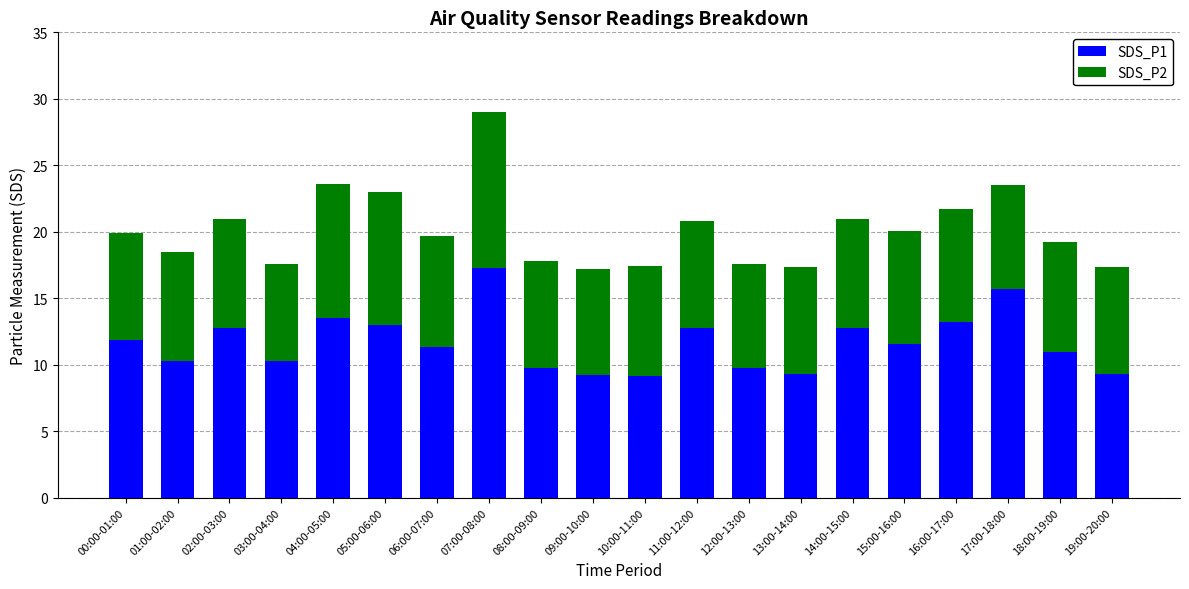

What is the sum of all SDS_P1 values?

233.7